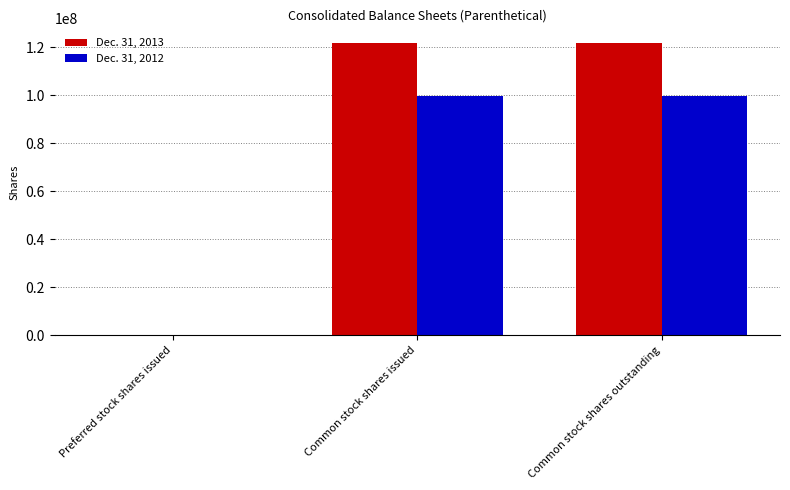

How many series are shown in this chart?

2